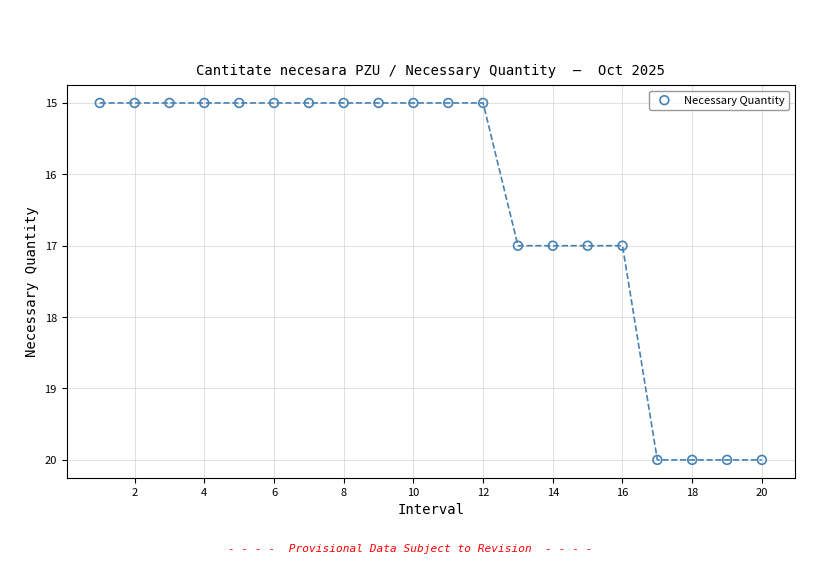

What is the range of Y values (max minus min)?

5